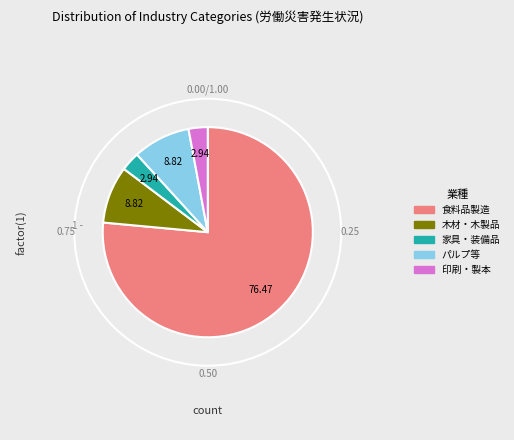

Is there any slice that represents more than half of the pie?

Yes